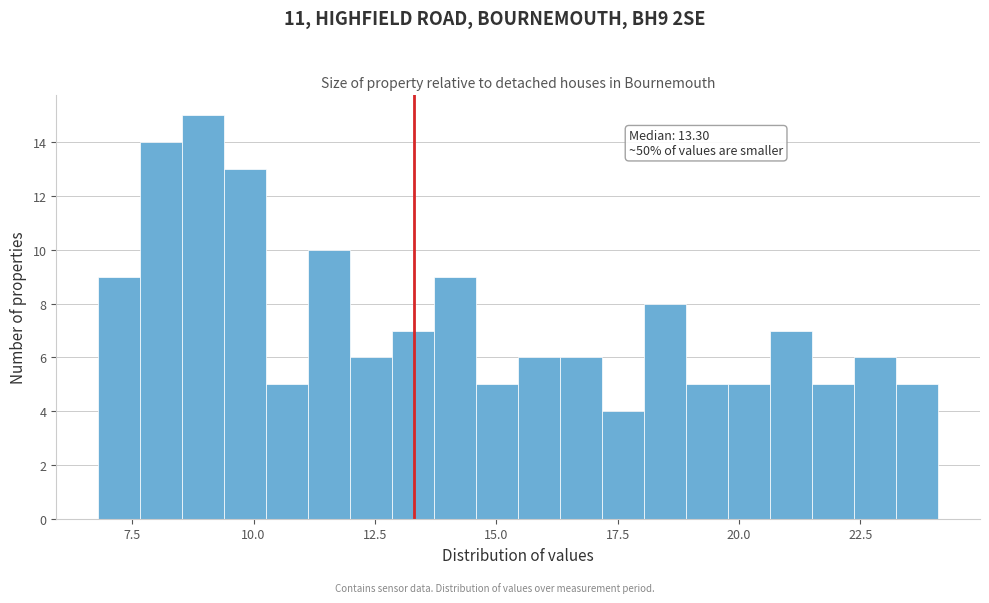

Read against the x-axis, roughly where is the centre of the tallest bar?

9.0